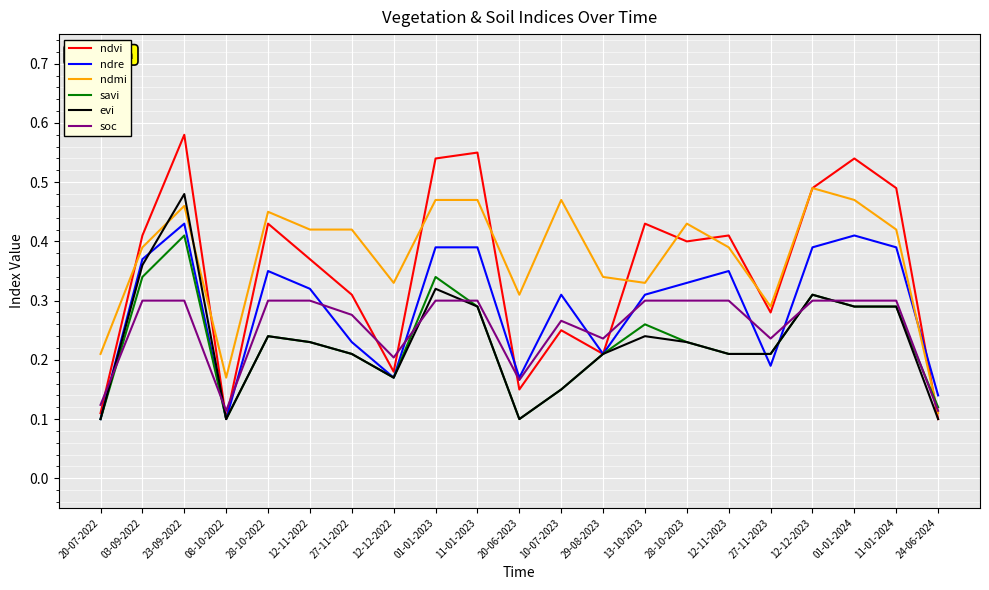

The value of evi at 11-01-2024 is 0.3. True or false?

True